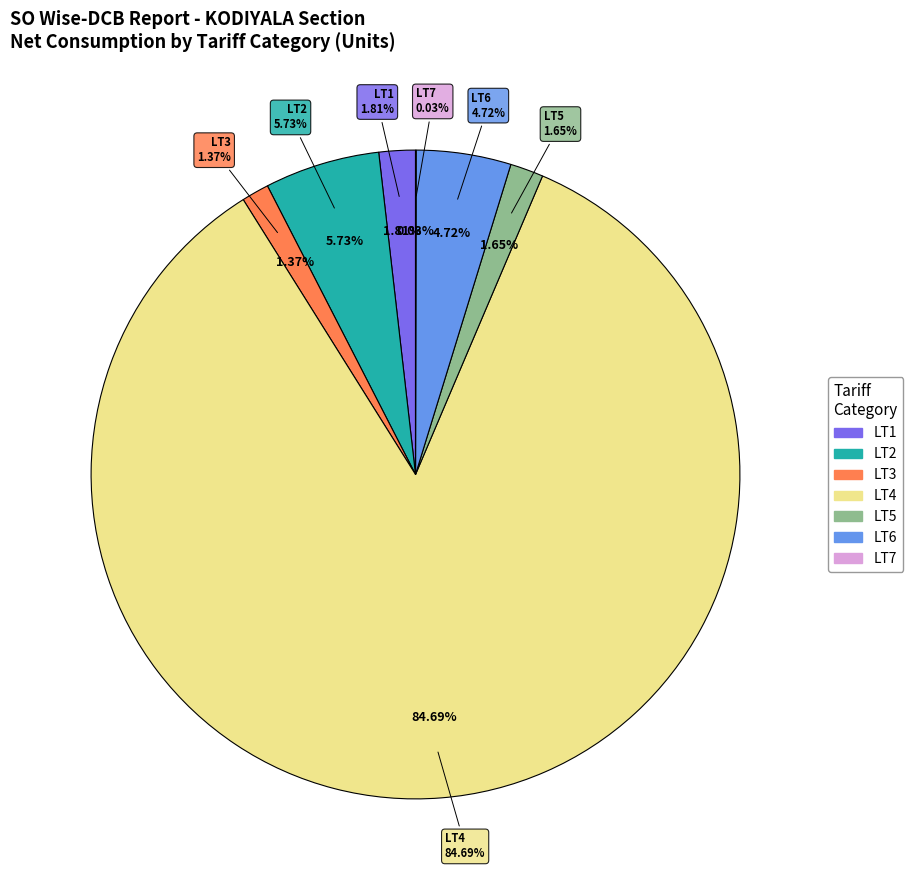

What is the ratio of the value at LT4 to the value at LT6?

17.9